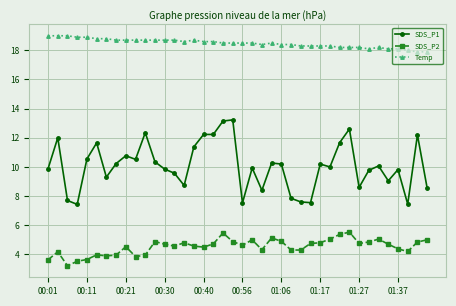

True or false: SDS_P1 and SDS_P2 cross at least once.

False